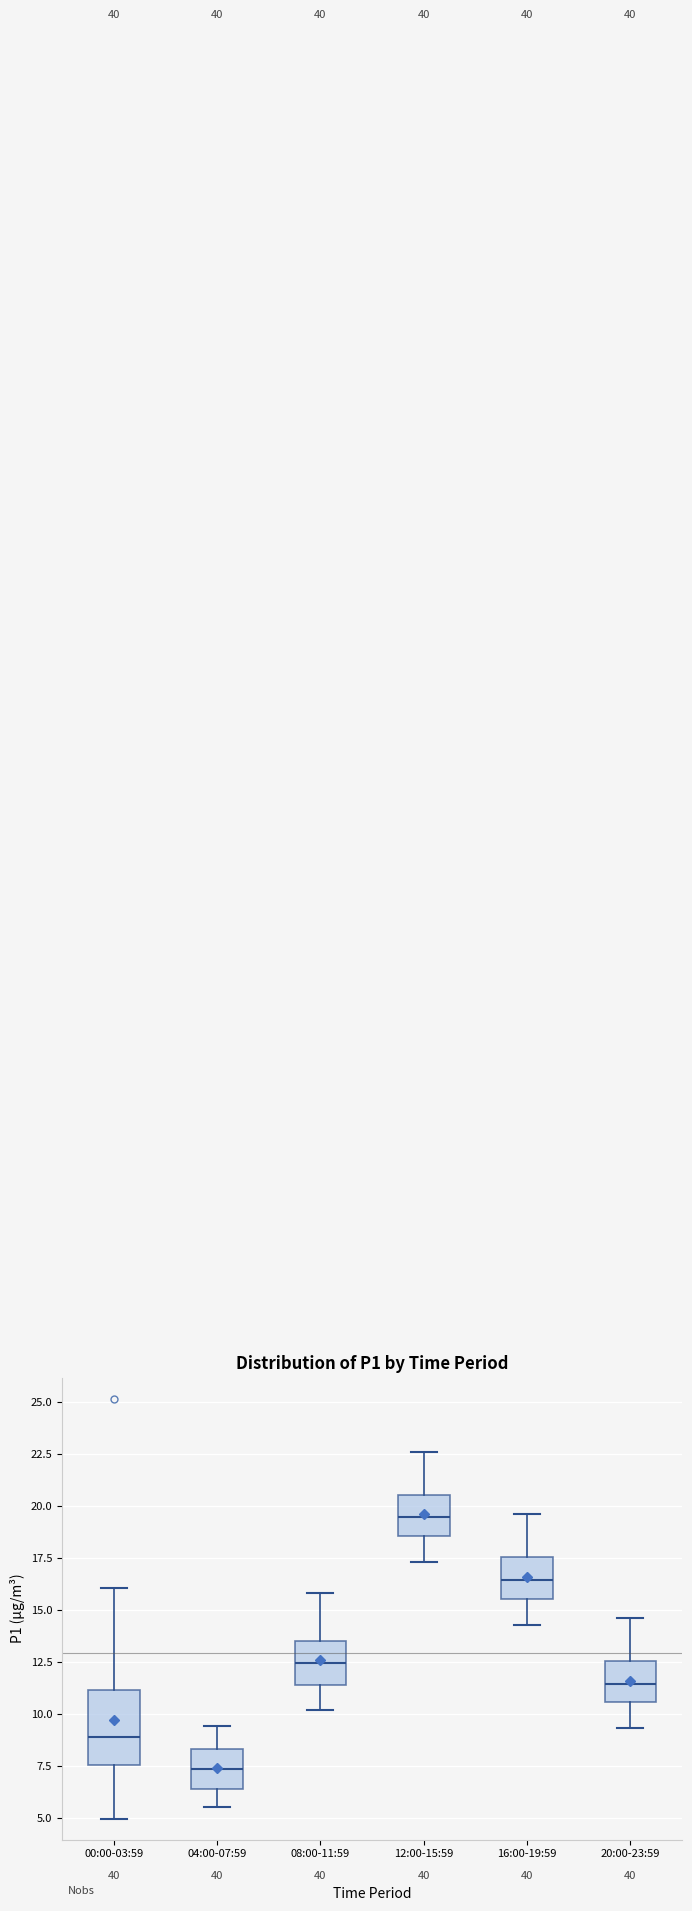

Which box has the lowest median line?

04:00-07:59